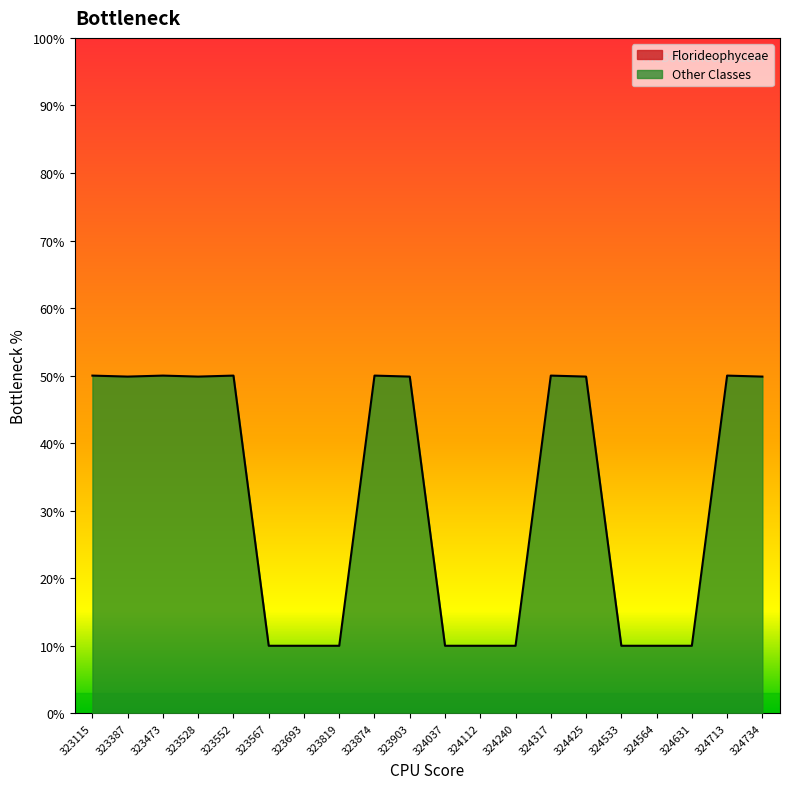

Count the number of categories in the chart.

20